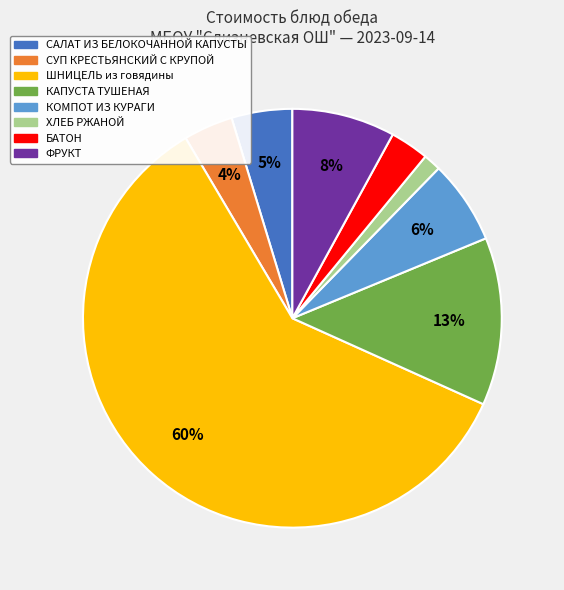

Do КАПУСТА ТУШЕНАЯ and ШНИЦЕЛЬ из говядины together represent more than half of the pie?

Yes